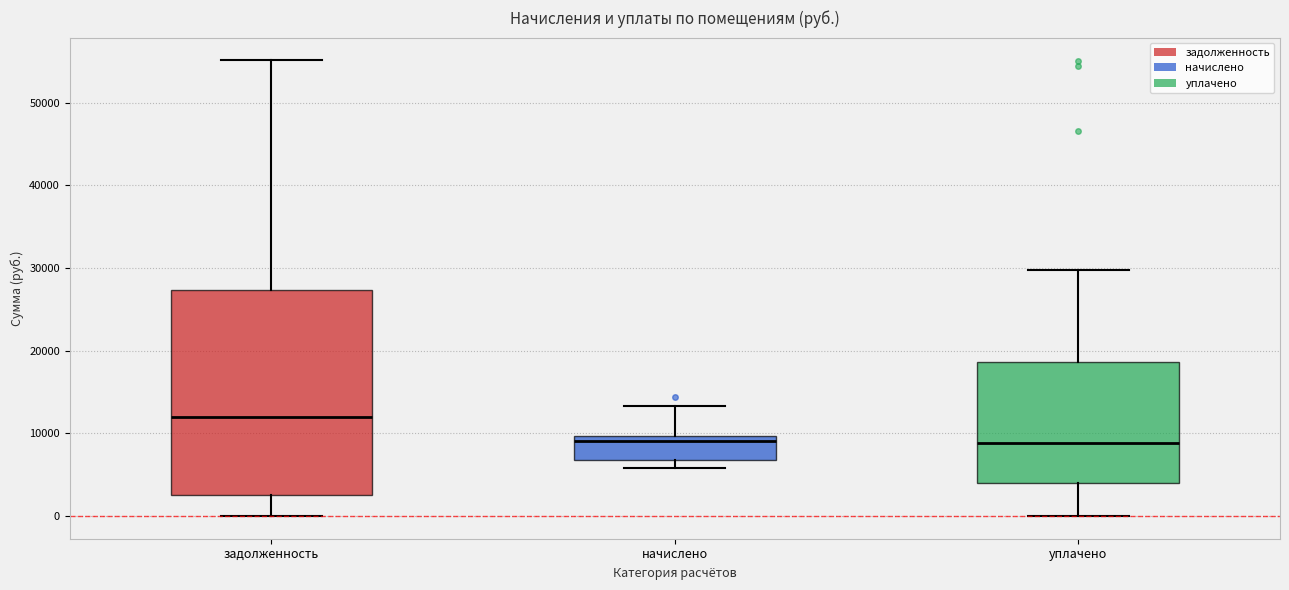

Reading left to right, transcribe this box plot: for each box, give where its median line is, the range the box spans, and where its two whiskers end, as read against the y-axis. The values are not printed on the chart, so give them approximately, as read against the axis.

задолженность: median 12000, box 3000 to 27000, whiskers 0 to 55000
начислено: median 9000, box 7000 to 10000, whiskers 6000 to 13000
уплачено: median 9000, box 4000 to 19000, whiskers 0 to 30000